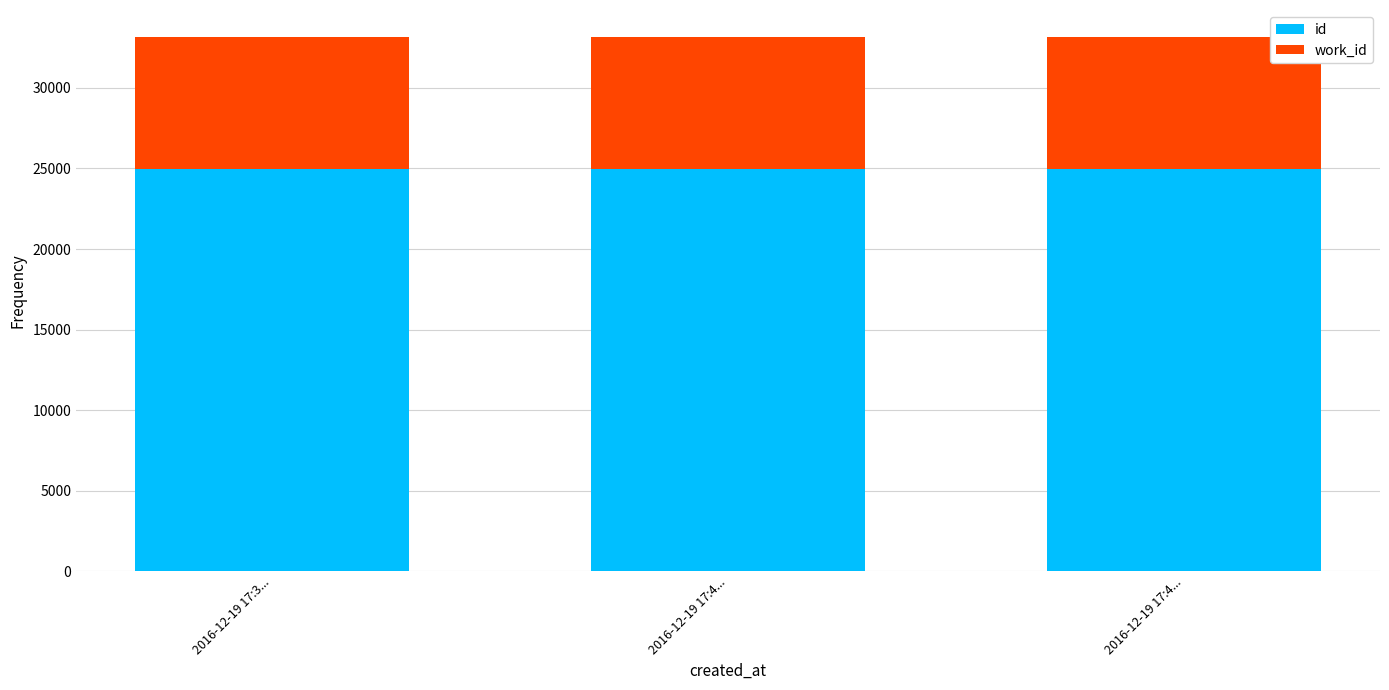

What is the value of the id bar at the 2nd from the left?

24988